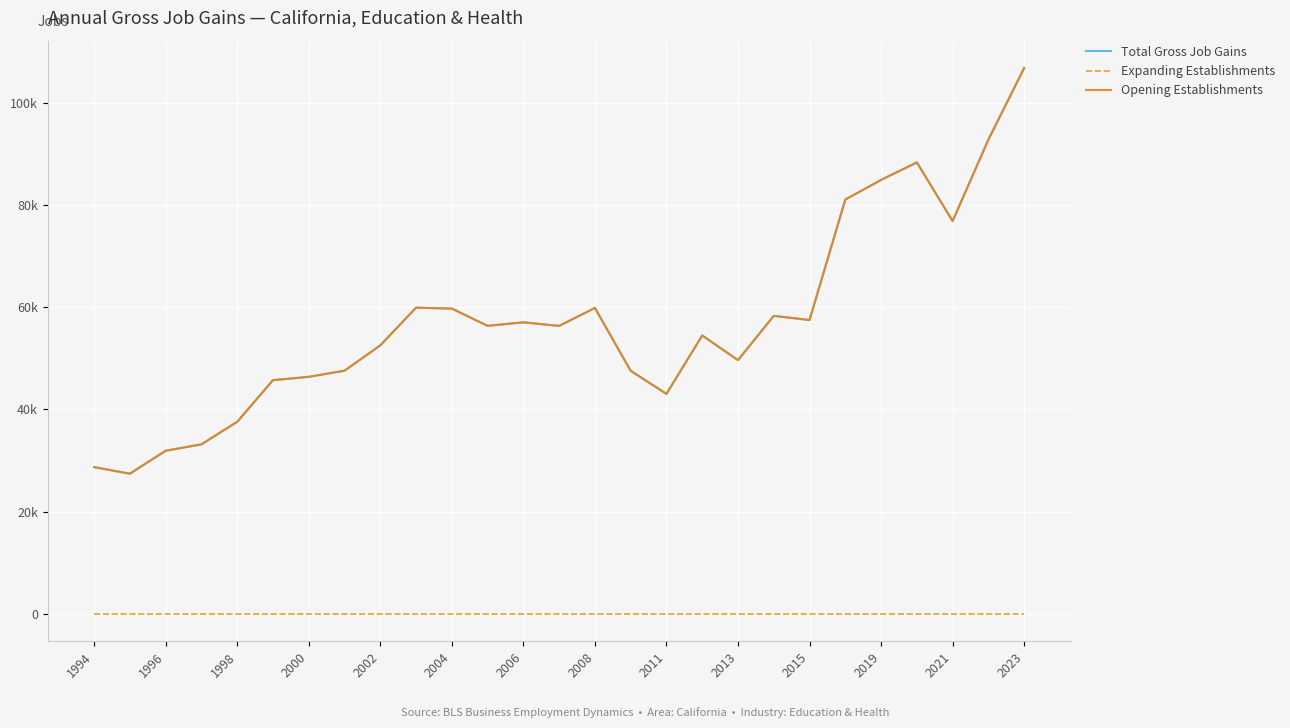

Is this an area chart (filled region under the line)?

No